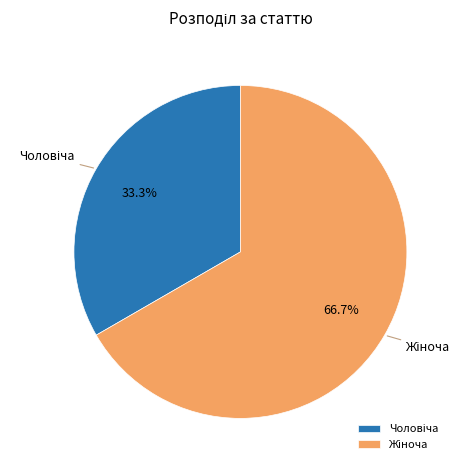

Is there any slice that represents more than half of the pie?

Yes